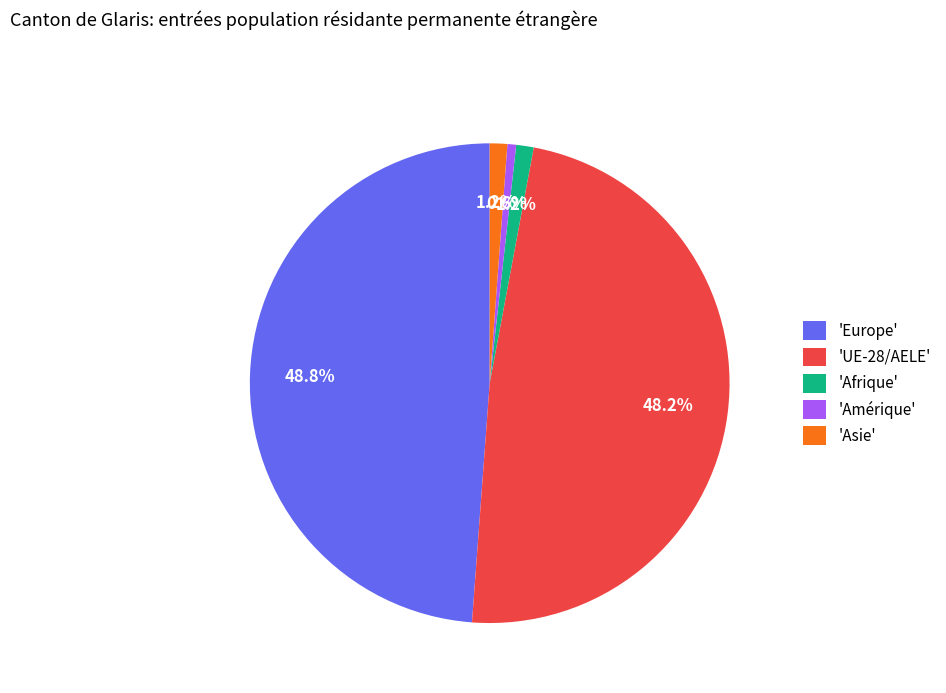

Combined, what portion of the pie is 'Amérique' and 'Afrique'?

1.8%